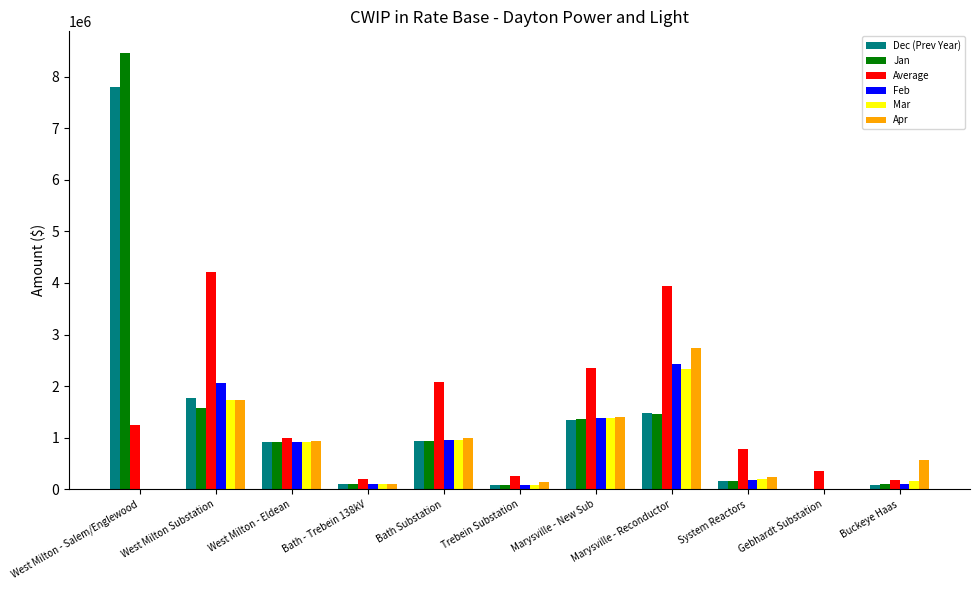

True or false: Average has a value of 997773.2 at West Milton - Eldean.

True